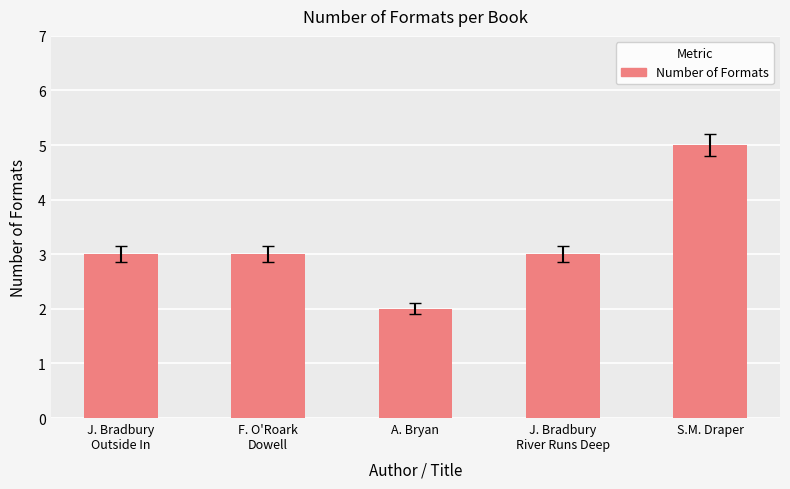

Approximately how many times larger is the value at J. Bradbury
Outside In compared to J. Bradbury
River Runs Deep?

1.0